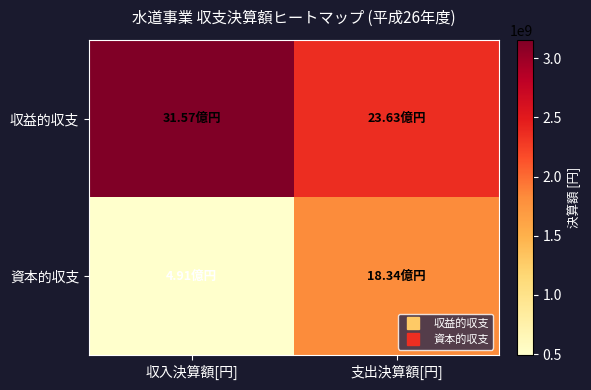

Which series has the widest spread of values?

資本的収支